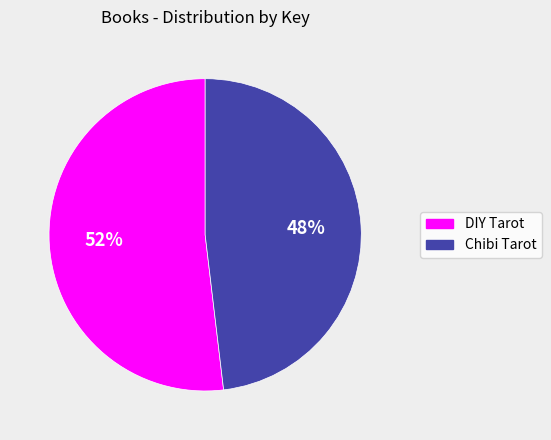

What is the smallest slice in the pie chart?

Chibi Tarot